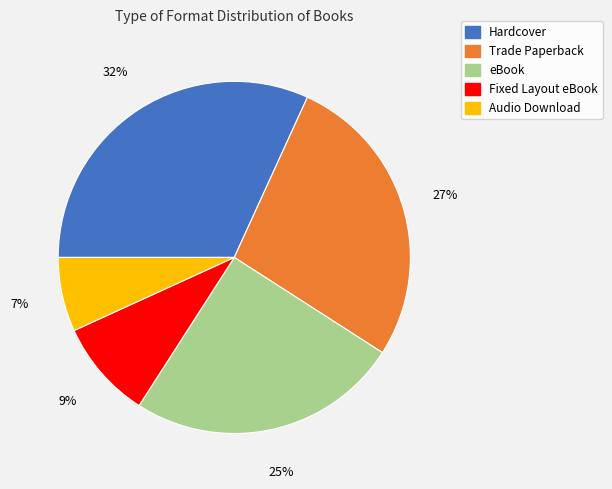

What is the smallest slice in the pie chart?

Audio Download